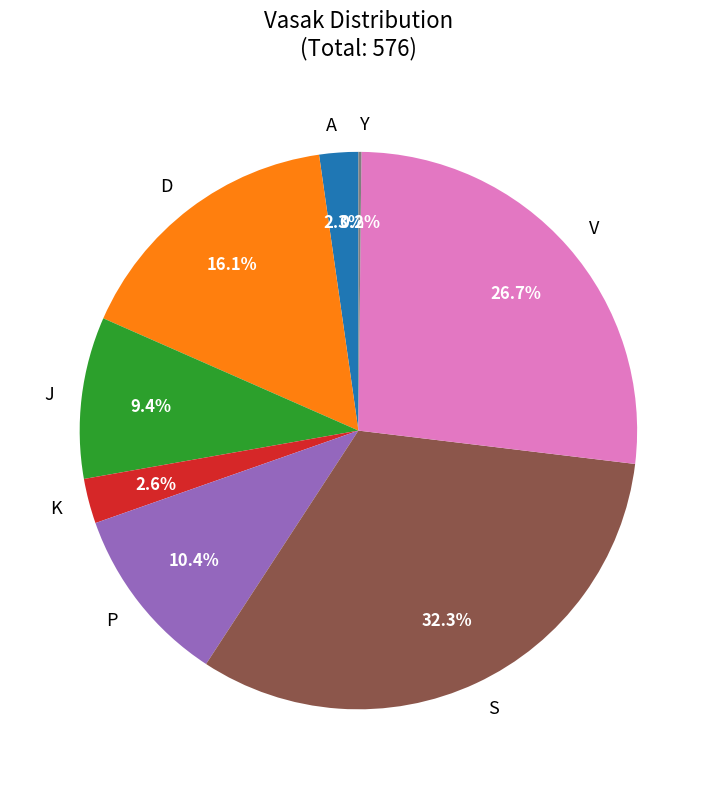

Does any single category account for the majority?

No